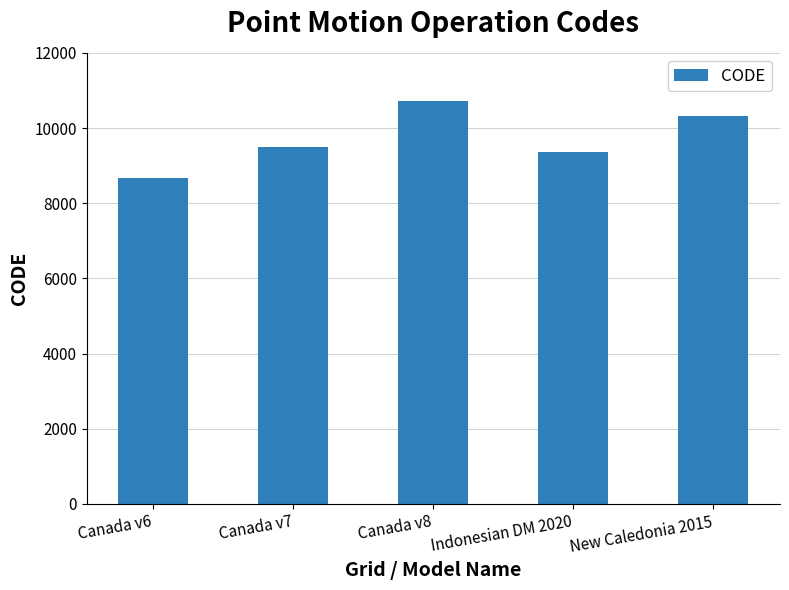

Is it true that the value at Canada v8 is 10707?

True